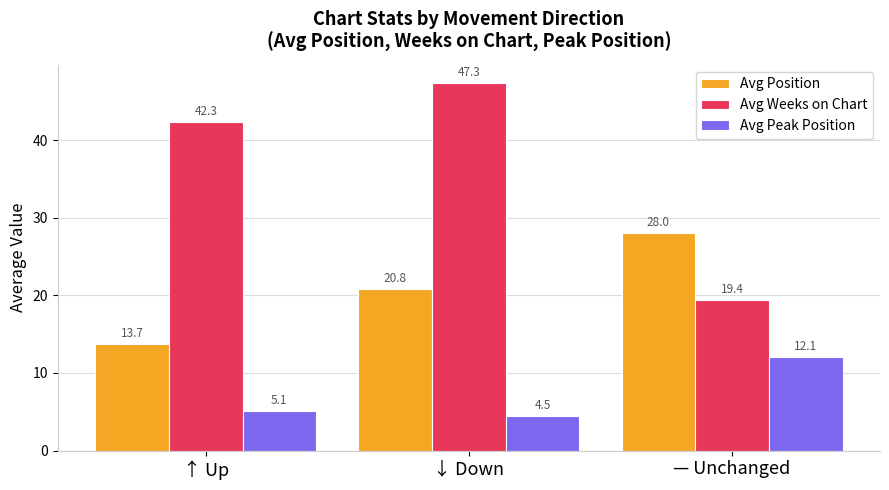

Read the Avg Weeks on Chart value at ↓ Down.

47.3